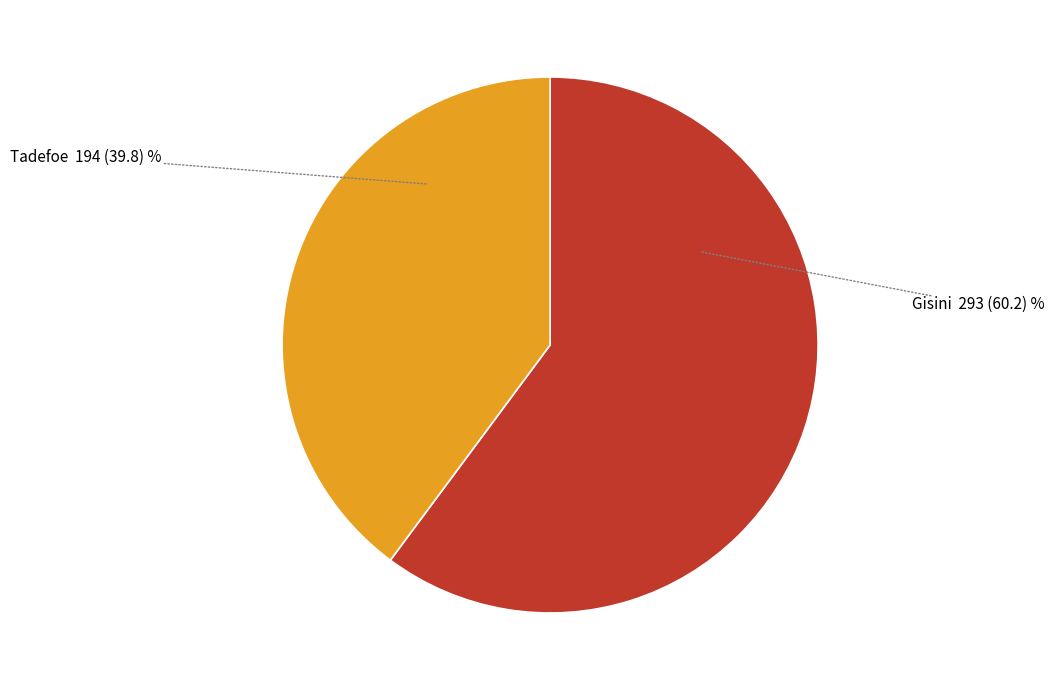

Rank the categories by value from highest to lowest.

Gisini, Tadefoe